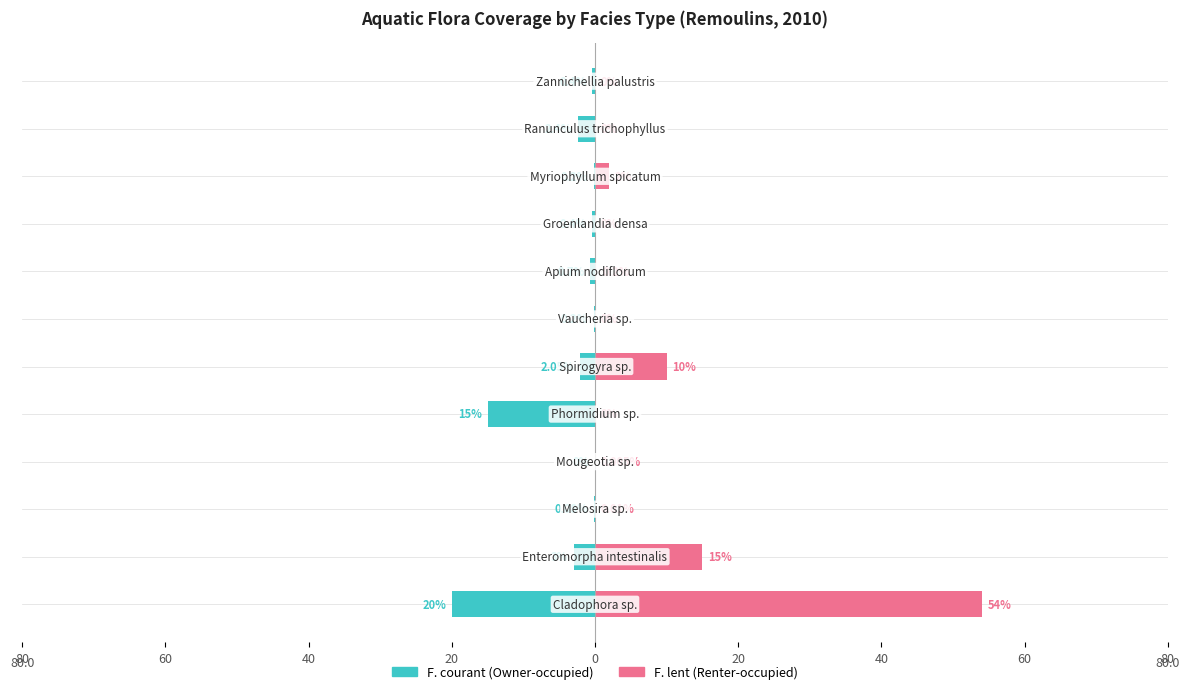

Which series has the largest total across all categories?

F. lent